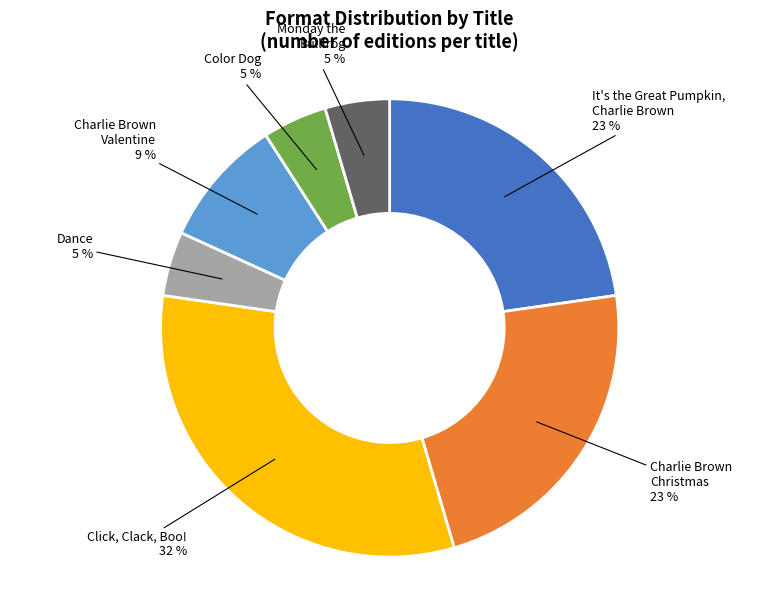

Which category has the biggest portion of the pie?

Click, Clack, Boo!